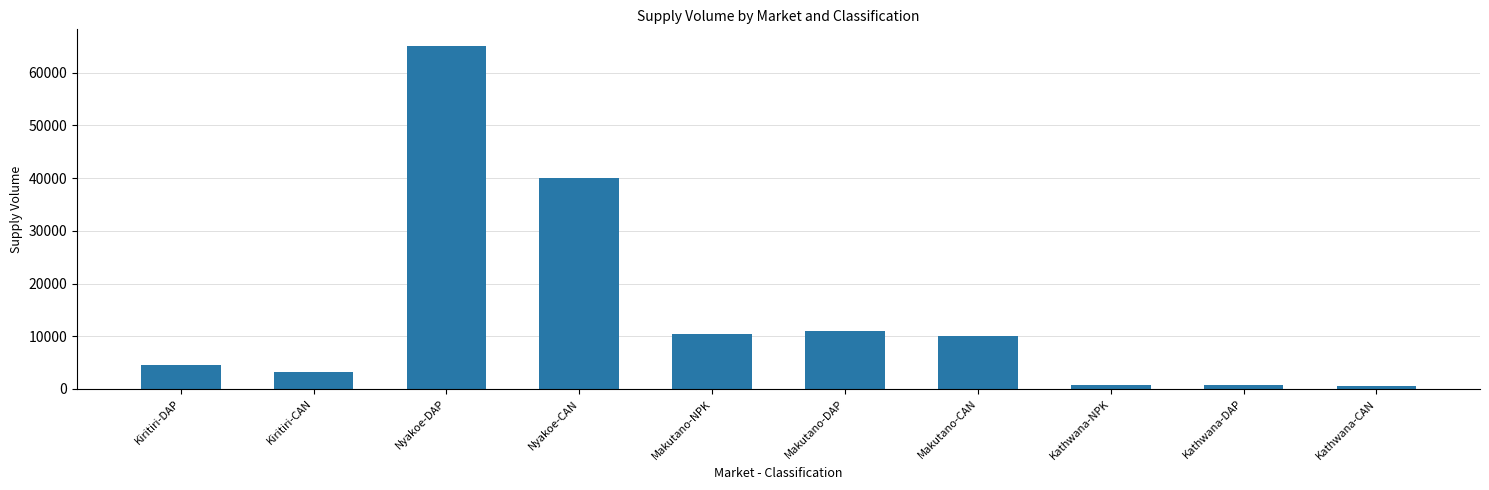

At which label does the data first exceed 10000?

Nyakoe-DAP